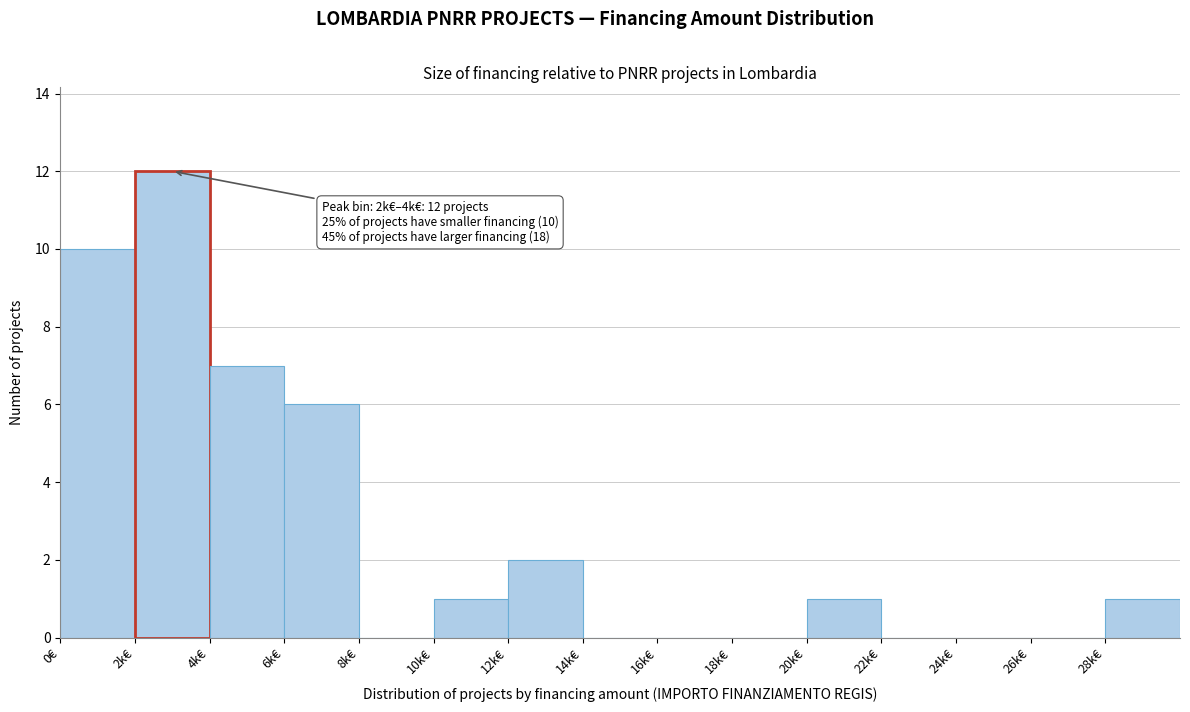

Reading left to right, list all the values displayed in this chart.

0€=10	2k€=12	4k€=7	6k€=6	8k€=0	10k€=1	12k€=2	14k€=0	16k€=0	18k€=0	20k€=1	22k€=0	24k€=0	26k€=0	28k€=1